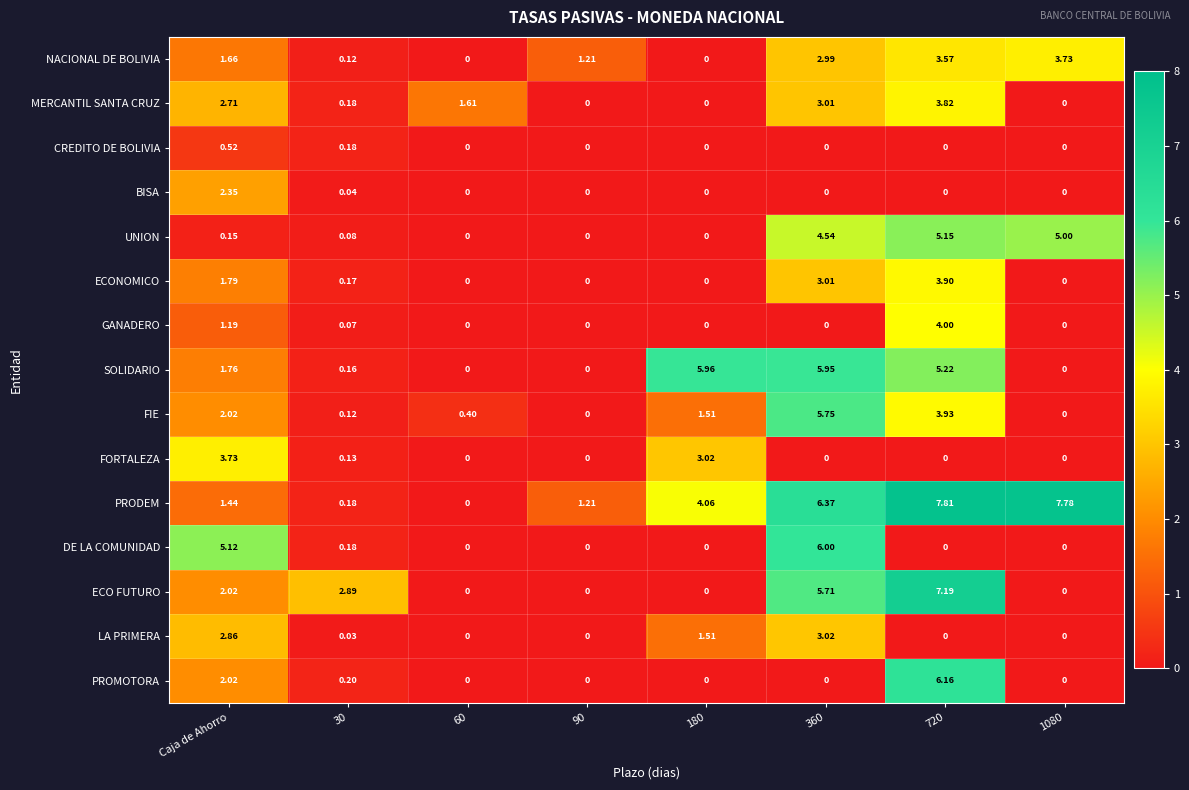

Between Caja de Ahorro and 720, which series saw the biggest shift?

PRODEM